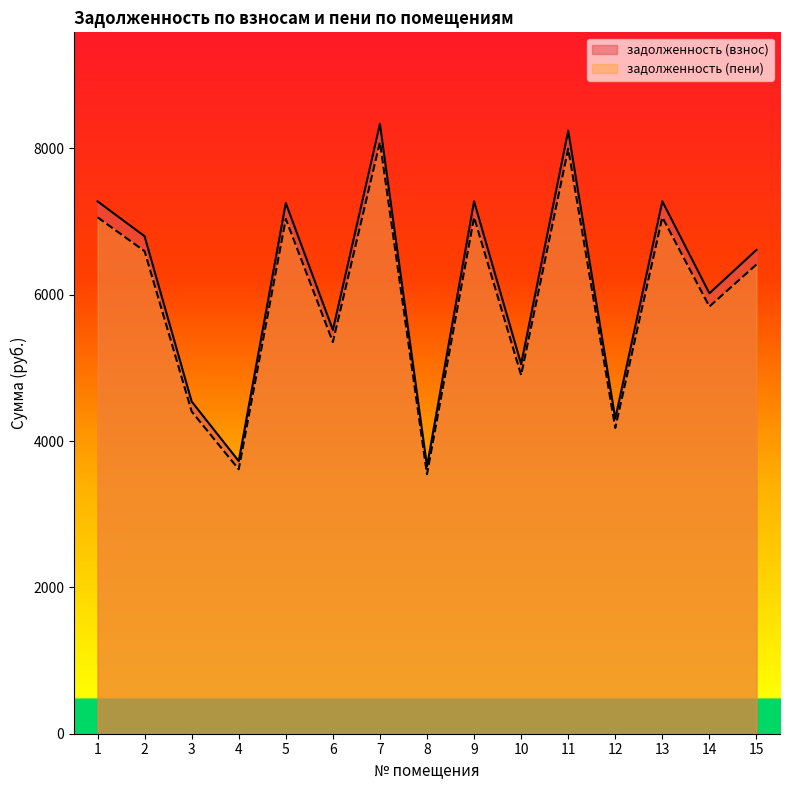

Reading left to right, list all the values displayed in this chart.

задолженность (взнос): 7275.0	6797.8	4539.6	3724.8	7251.7	5517.4	8334.2	3655.0	7275.0	5051.8	8241.1	4306.8	7275.0	6017.9	6611.5
задолженность (пени): 7056.8	6593.8	4403.4	3613.1	7034.2	5351.8	8084.2	3545.3	7056.8	4900.2	7993.9	4177.6	7056.8	5837.3	6413.2